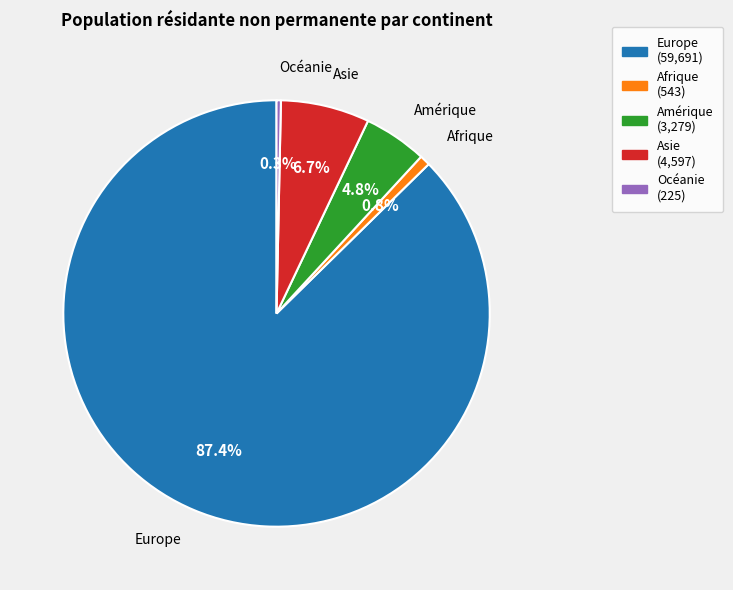

What is the largest slice in the pie chart?

Europe (59,691)